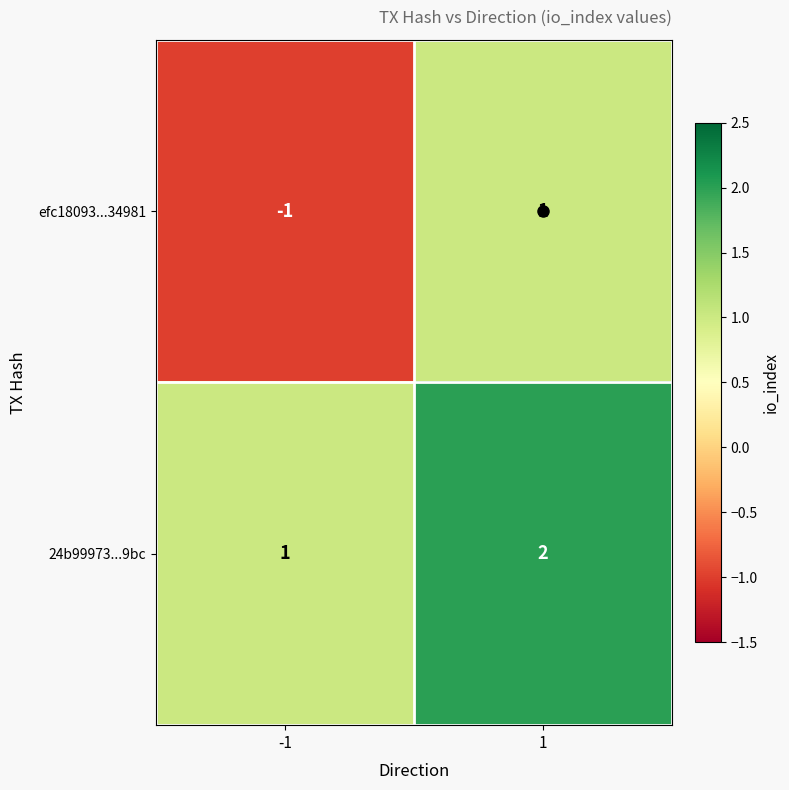

Rank the categories by efc18093...34981 value from lowest to highest.

-1, 1